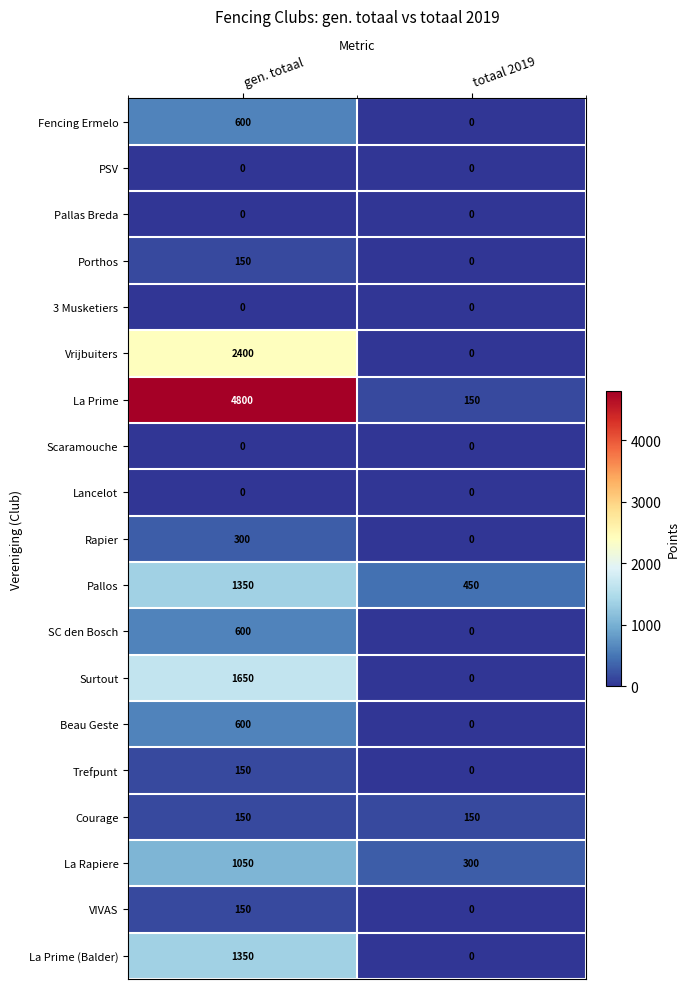

What is the greatest value displayed?

4800